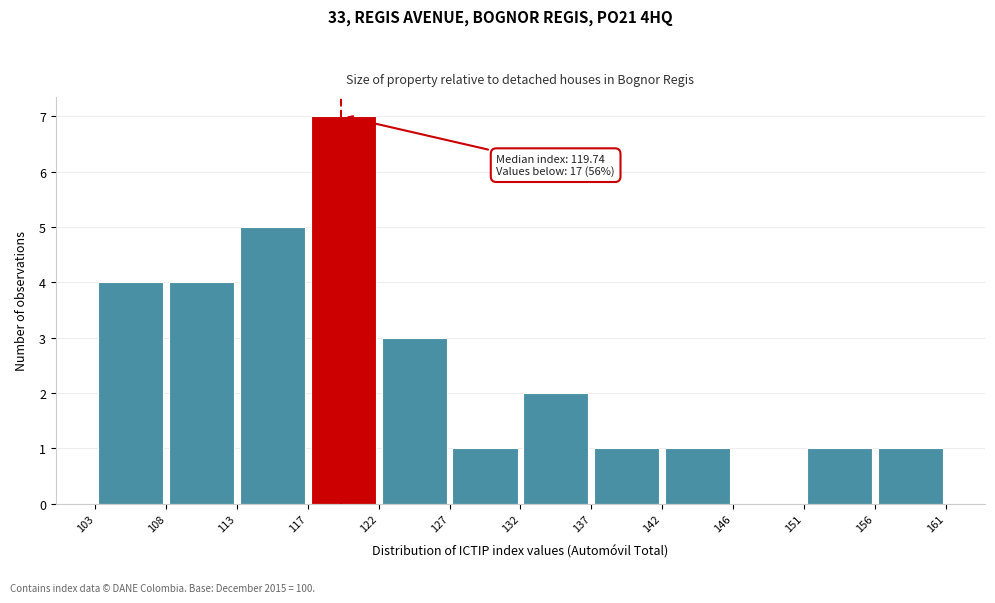

Which range on the x-axis has the tallest bar?

117 to 122